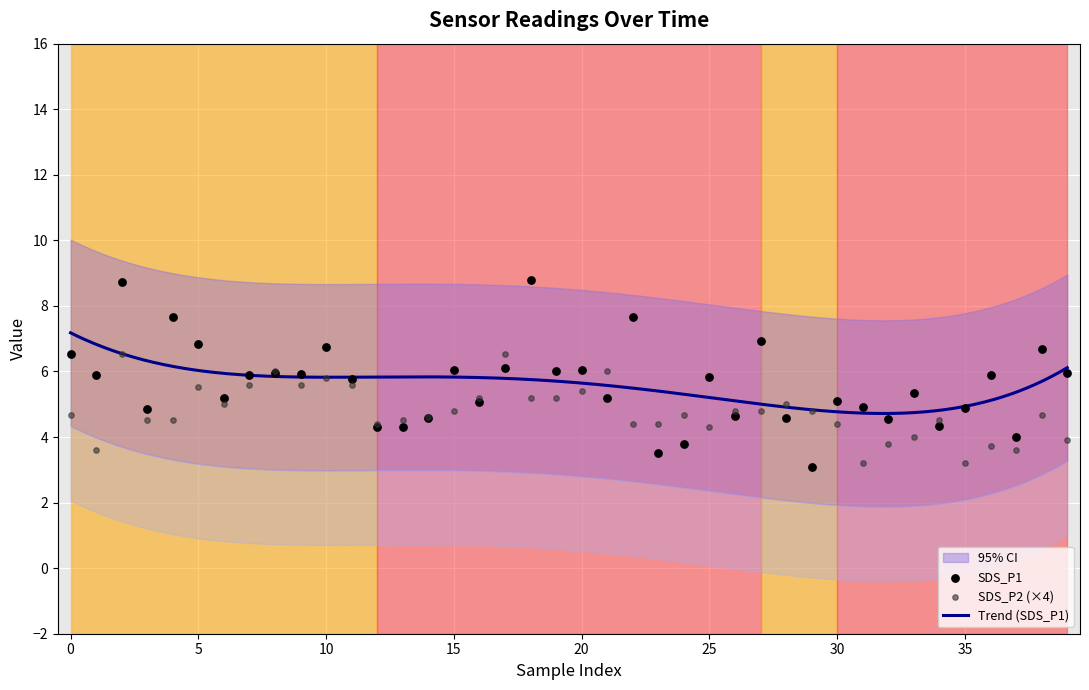

Which series contains the highest Y value?

SDS_P1